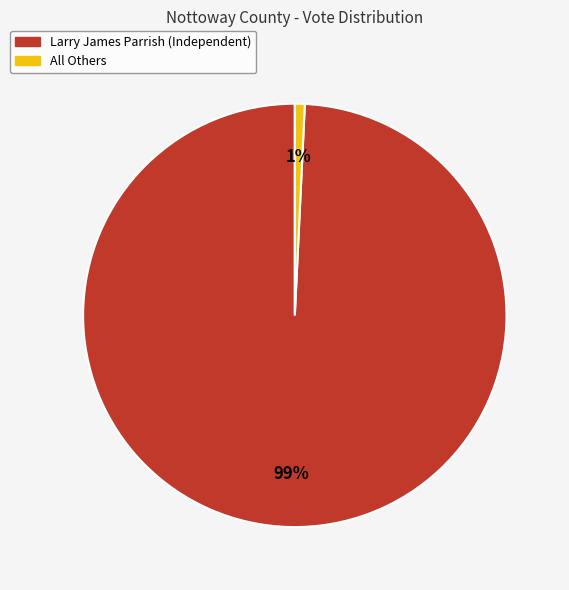

To the nearest percent, what portion does All Others represent?

1%